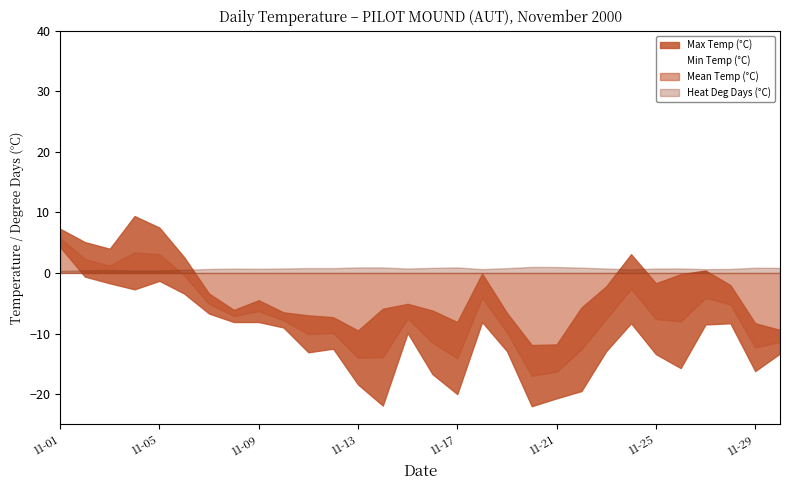

At which category is the sum across all series the highest?

2000-11-01